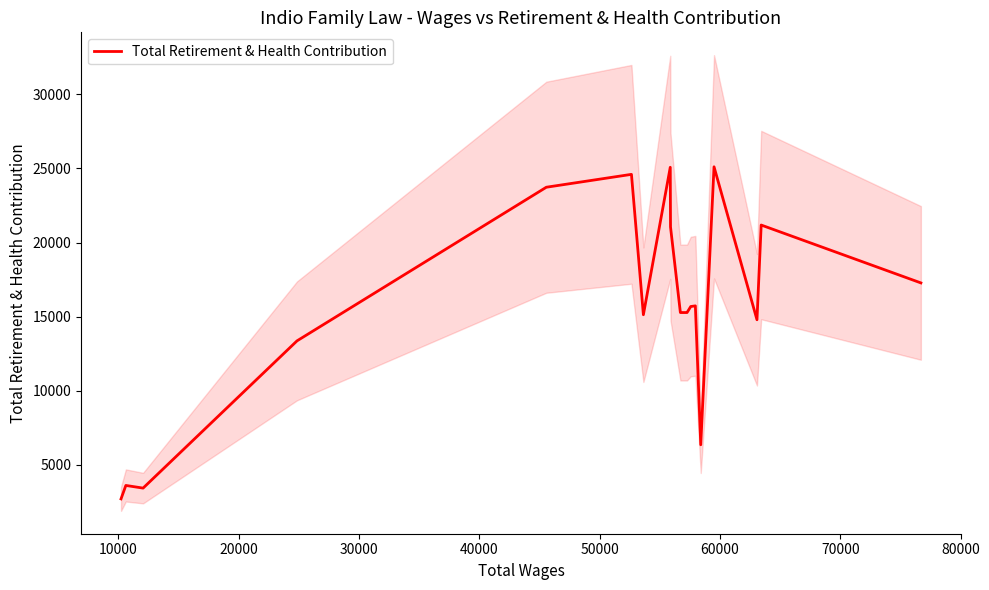

The value at 90000 is 3603. True or false?

False